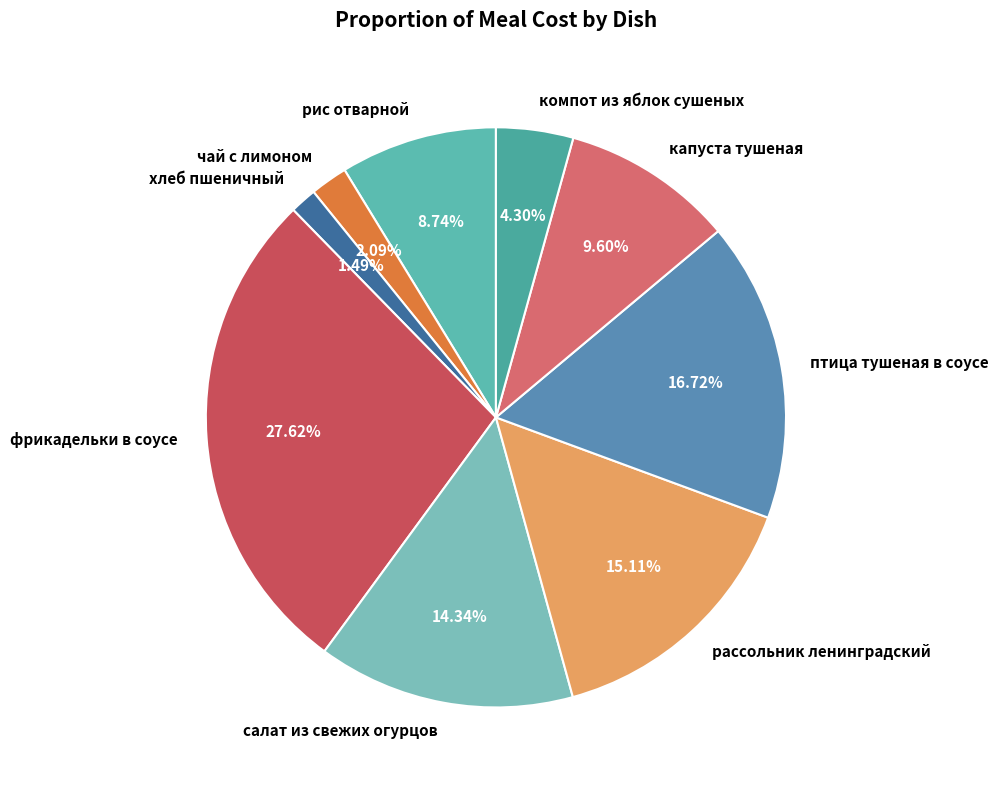

Rank the categories by value from lowest to highest.

хлеб пшеничный, чай с лимоном, компот из яблок сушеных, рис отварной, капуста тушеная, салат из свежих огурцов, рассольник ленинградский, птица тушеная в соусе, фрикадельки в соусе